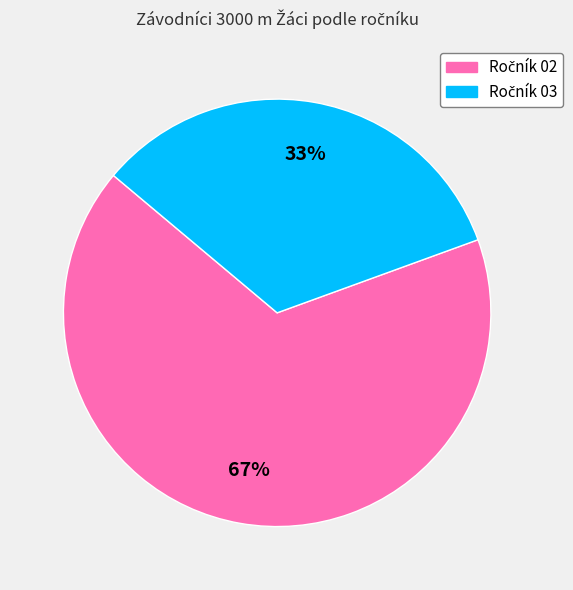

Does any single category account for the majority?

Yes